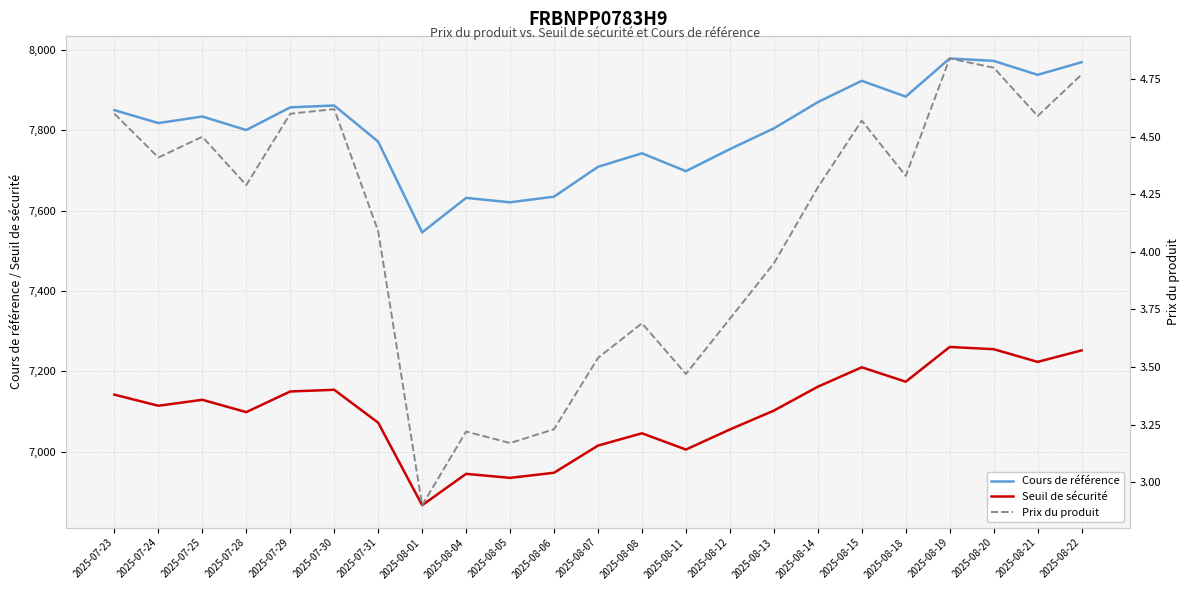

What is the label of the 2nd point from the right?

2025-08-21